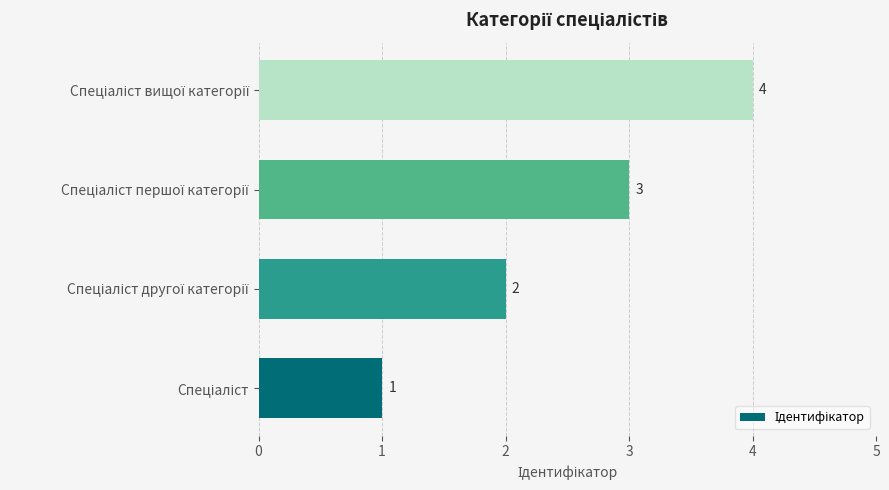

What is the difference between the maximum and minimum values?

3